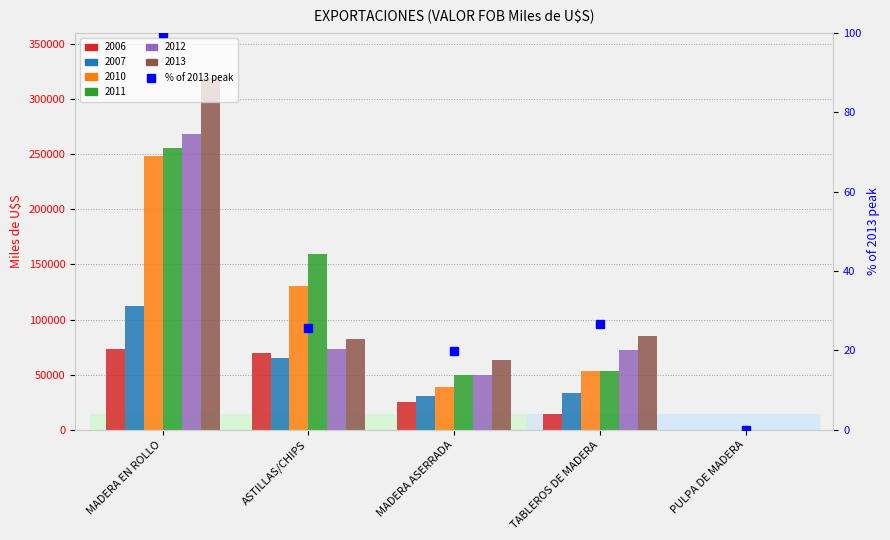

What is the change in value from MADERA EN ROLLO to MADERA ASERRADA?

-80.1